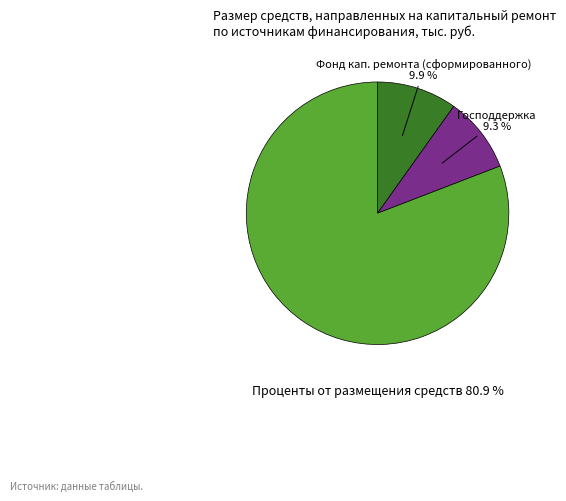

Rank the categories by value from lowest to highest.

Господдержка, Фонд кап. ремонта (сформированного), Проценты от размещения средств